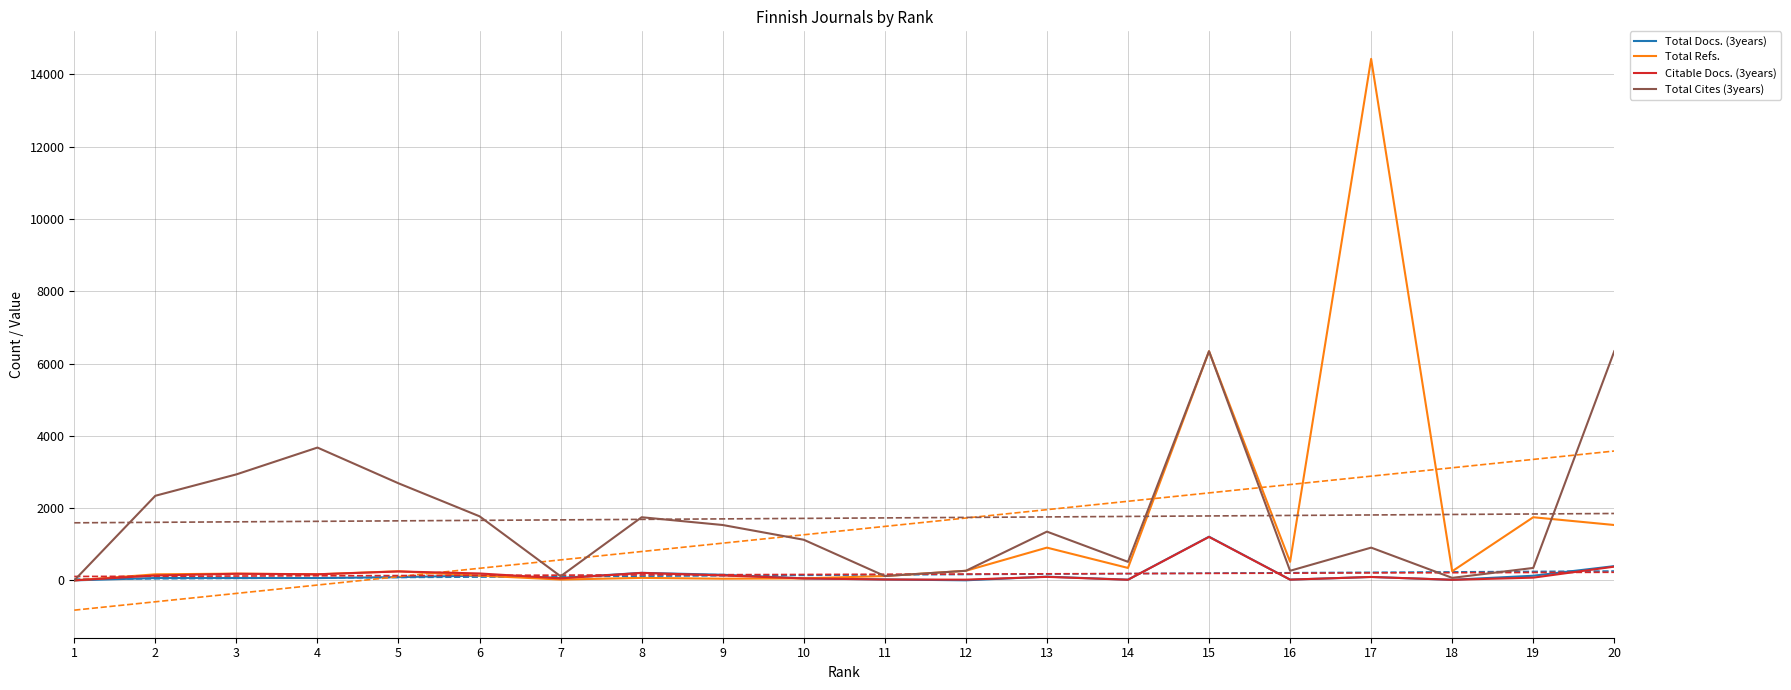

True or false: Citable Docs. (3years) and Total Cites (3years) intersect in this chart.

False